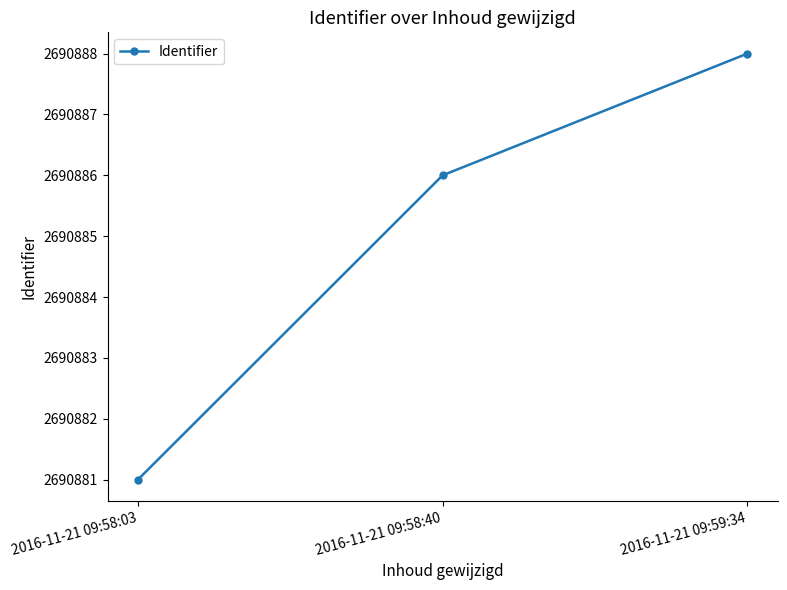

What is the difference between the values at 2016-11-21 09:59:34 and 2016-11-21 09:58:40?

2